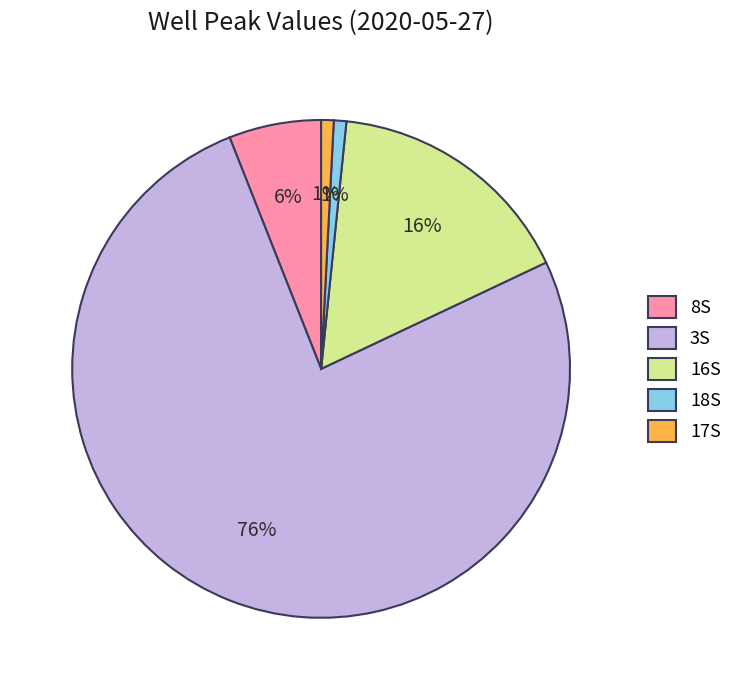

How many slices are in this pie chart?

5